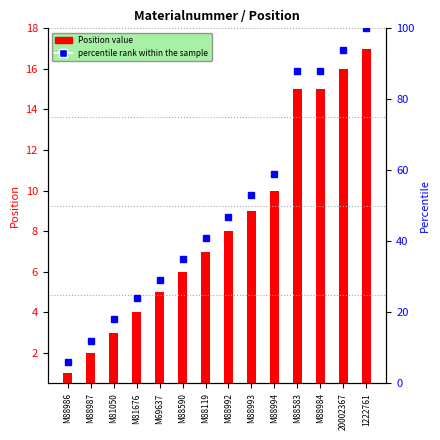

At which label does Position (value) first exceed 7?

M88992